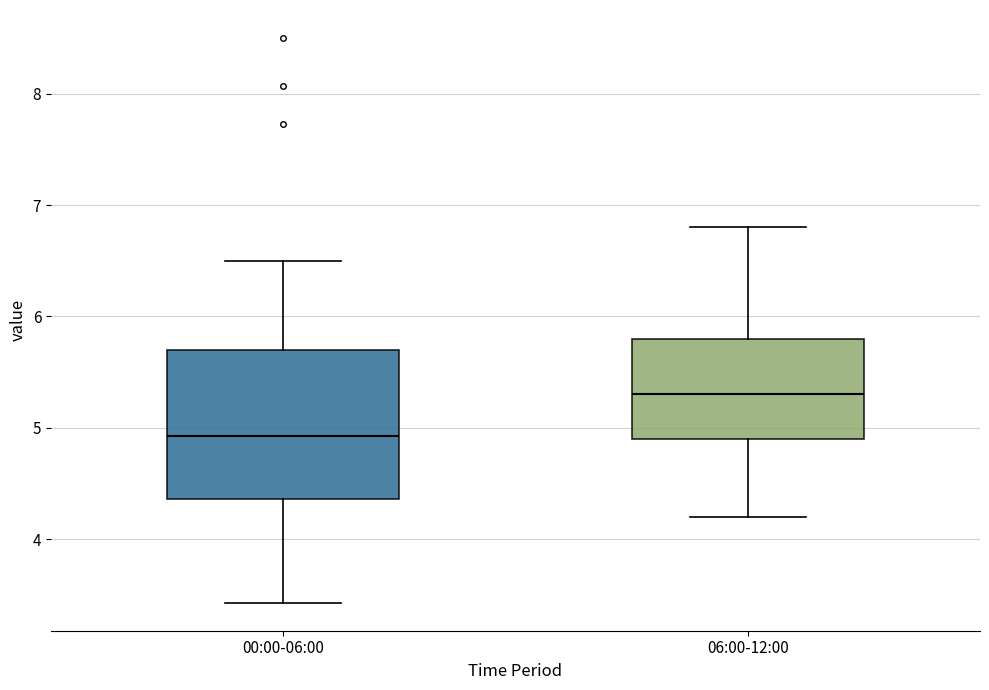

Reading left to right, read every box against the y-axis: the position of its median line, the range the box covers, and the ends of its whiskers. The values are not printed on the chart, so give them approximately, as read against the axis.

00:00-06:00: median 4.9, box 4.4 to 5.7, whiskers 3.4 to 6.5
06:00-12:00: median 5.3, box 4.9 to 5.8, whiskers 4.2 to 6.8